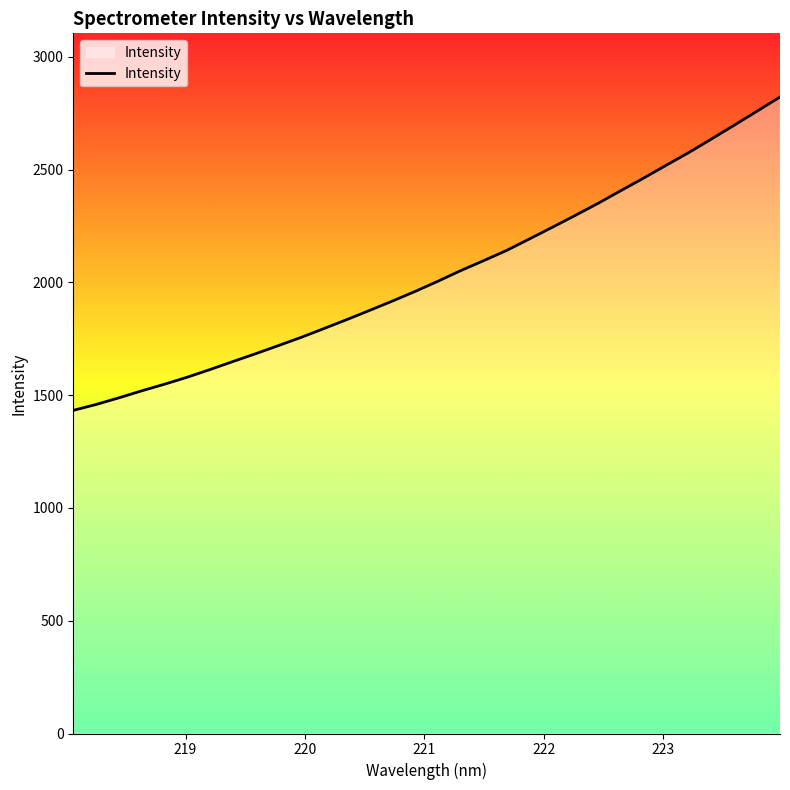

What is the difference between the maximum and minimum values?

1389.5